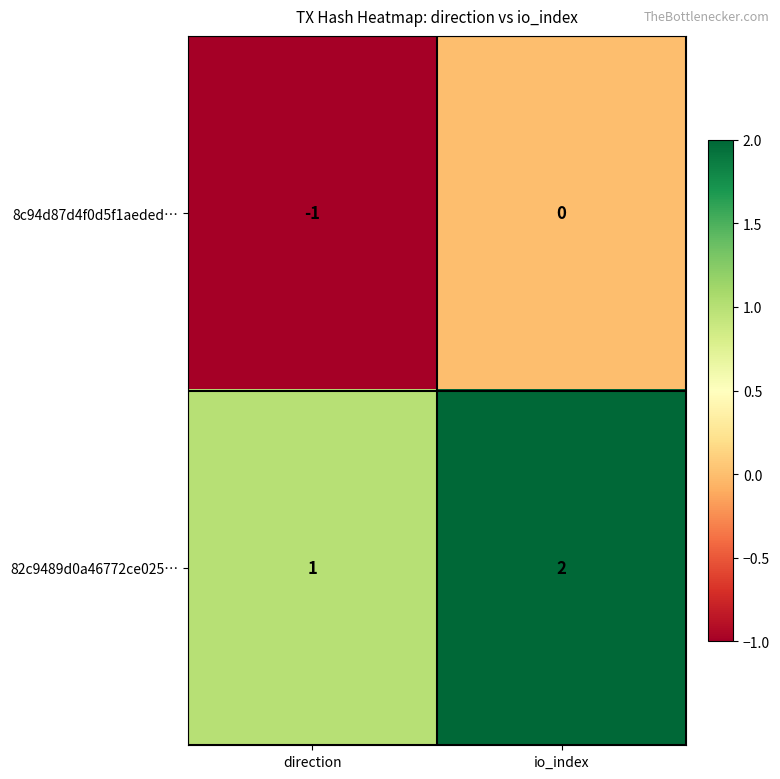

What is the greatest value displayed?

2